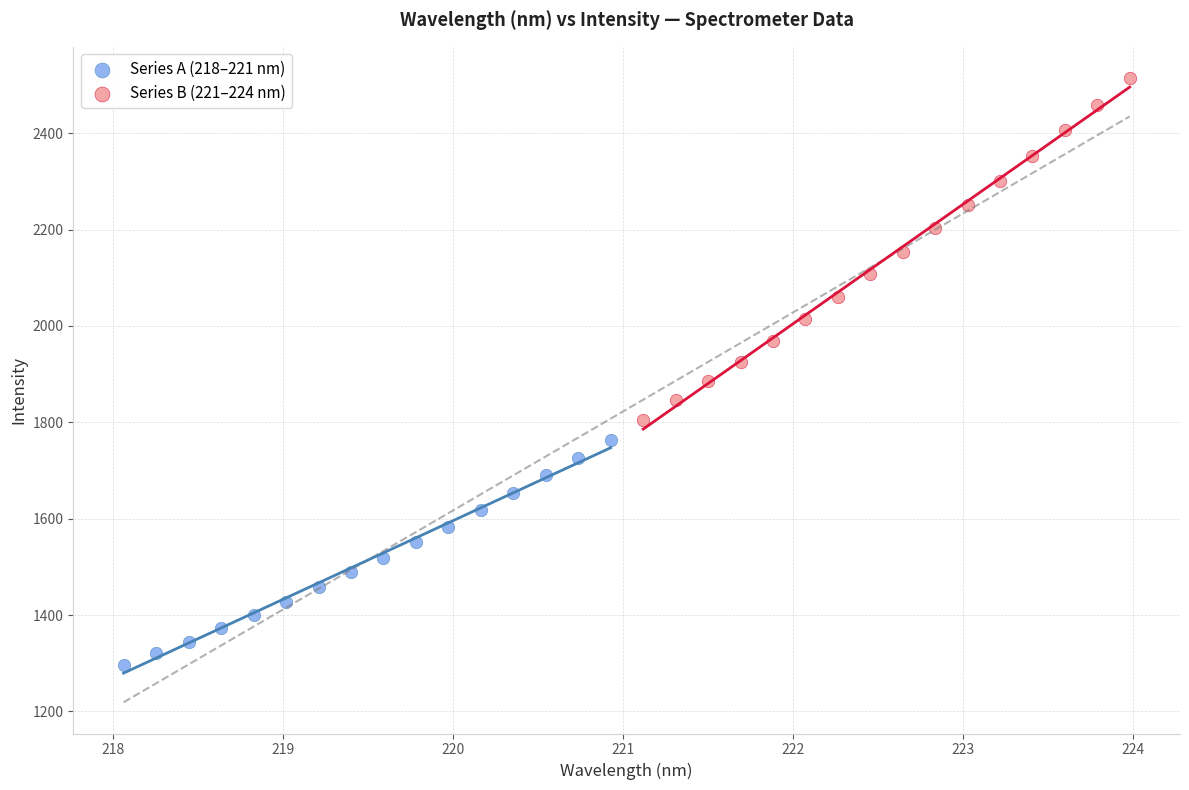

Which series contains the highest Y value?

Series B (221–224 nm)